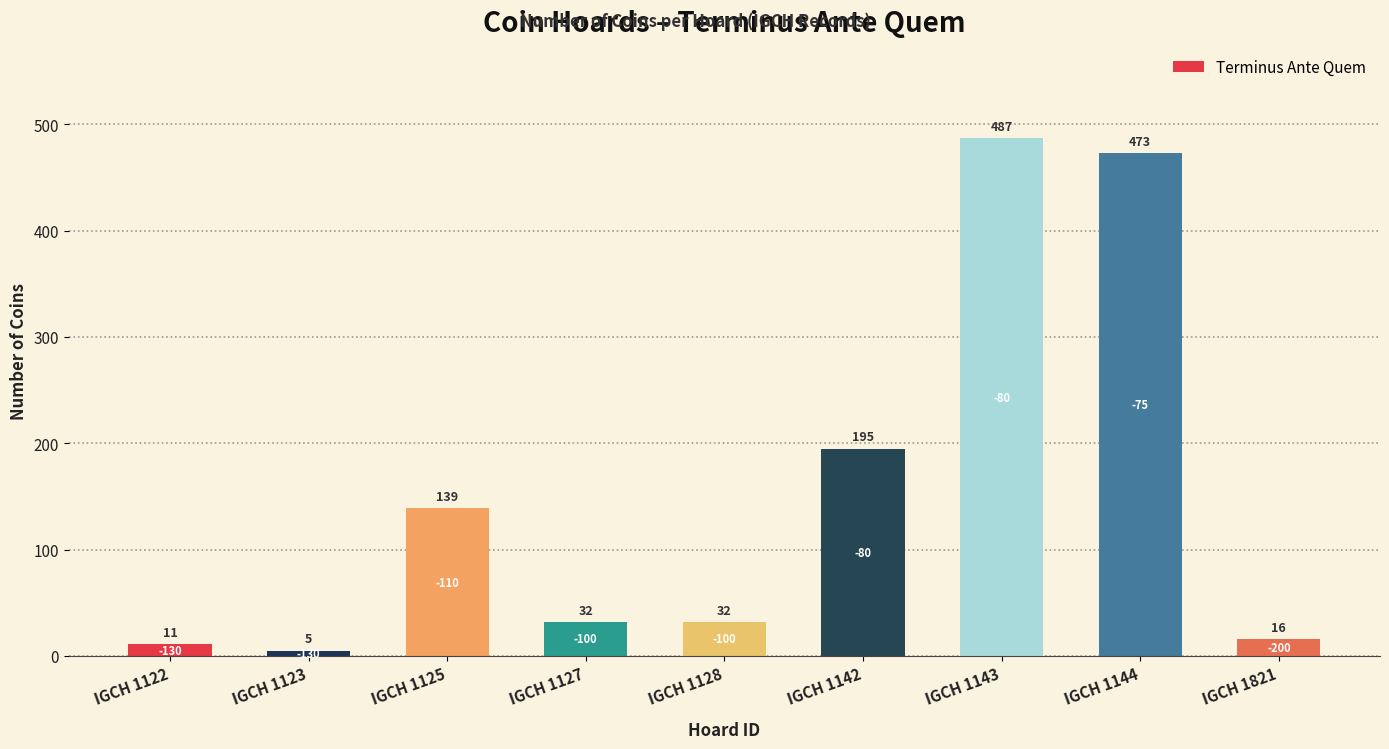

What is the maximum value shown in the chart?

487